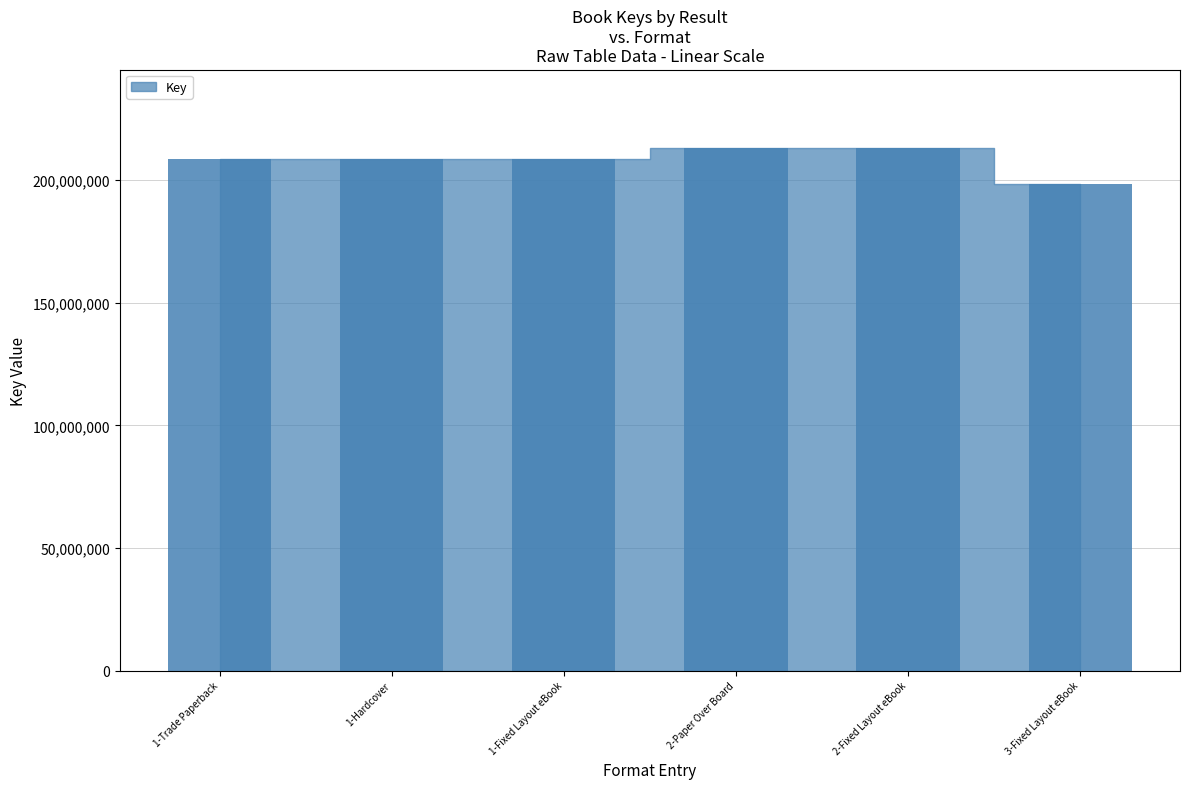

What is the label of the 5th bar from the right?

1-Hardcover